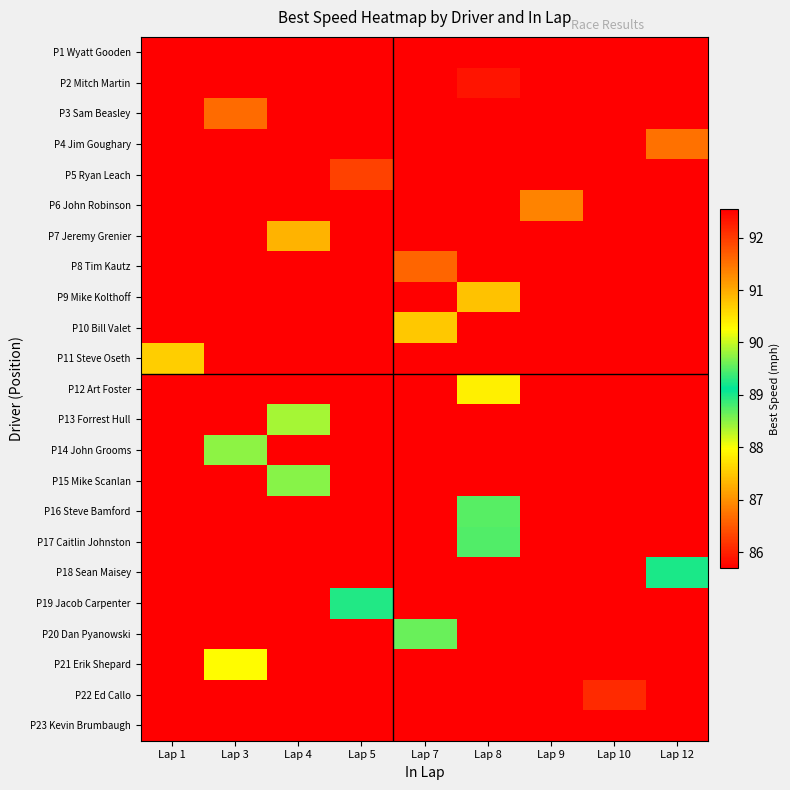

At which category is the sum across all series the highest?

Lap 8